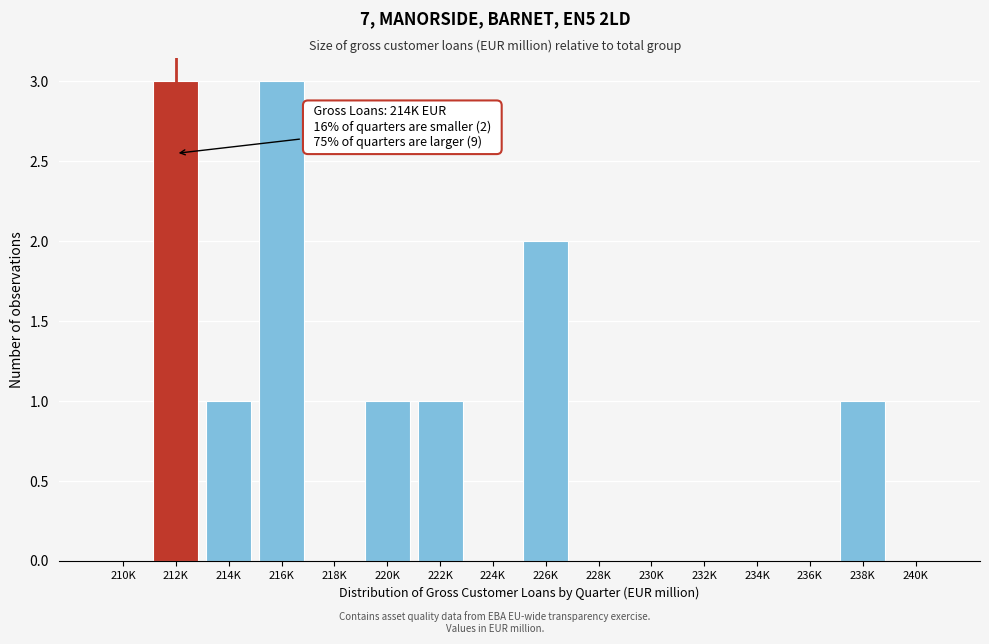

Reading left to right, what are all the values shown in this chart?

210K=0	212K=3	214K=1	216K=3	218K=0	220K=1	222K=1	224K=0	226K=2	228K=0	230K=0	232K=0	234K=0	236K=0	238K=1	240K=0